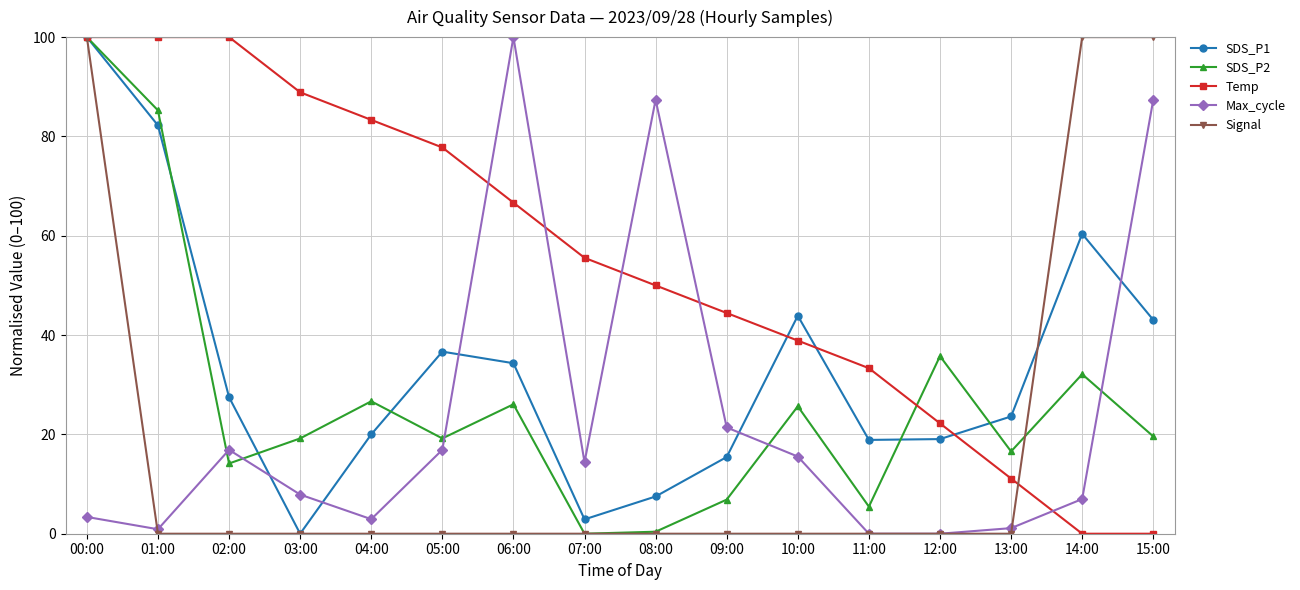

What is the value of the Temp point at the 10th from the left?

44.4